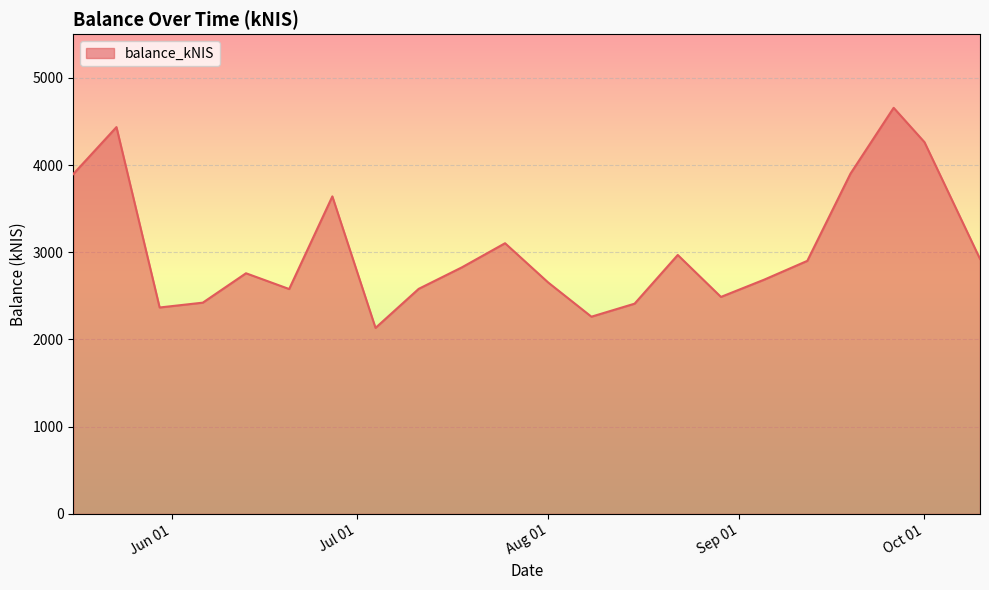

What is the difference between the maximum and minimum values?

2523.3